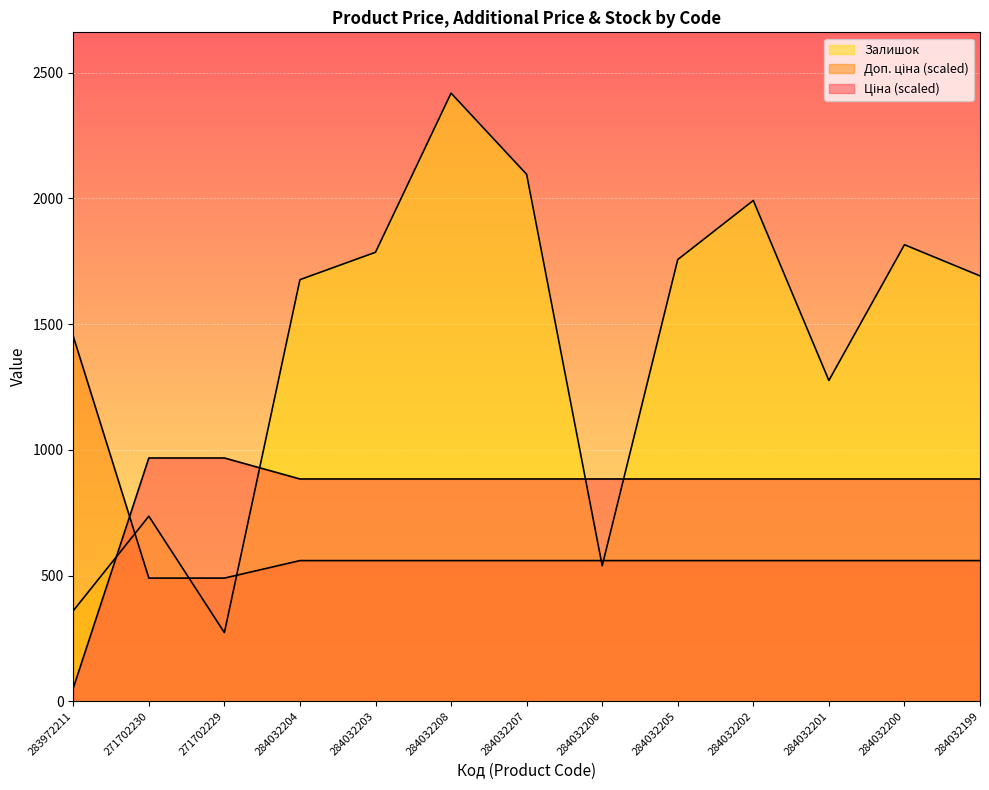

True or false: Доп. ціна has more than 0 points higher than both neighbors.

False